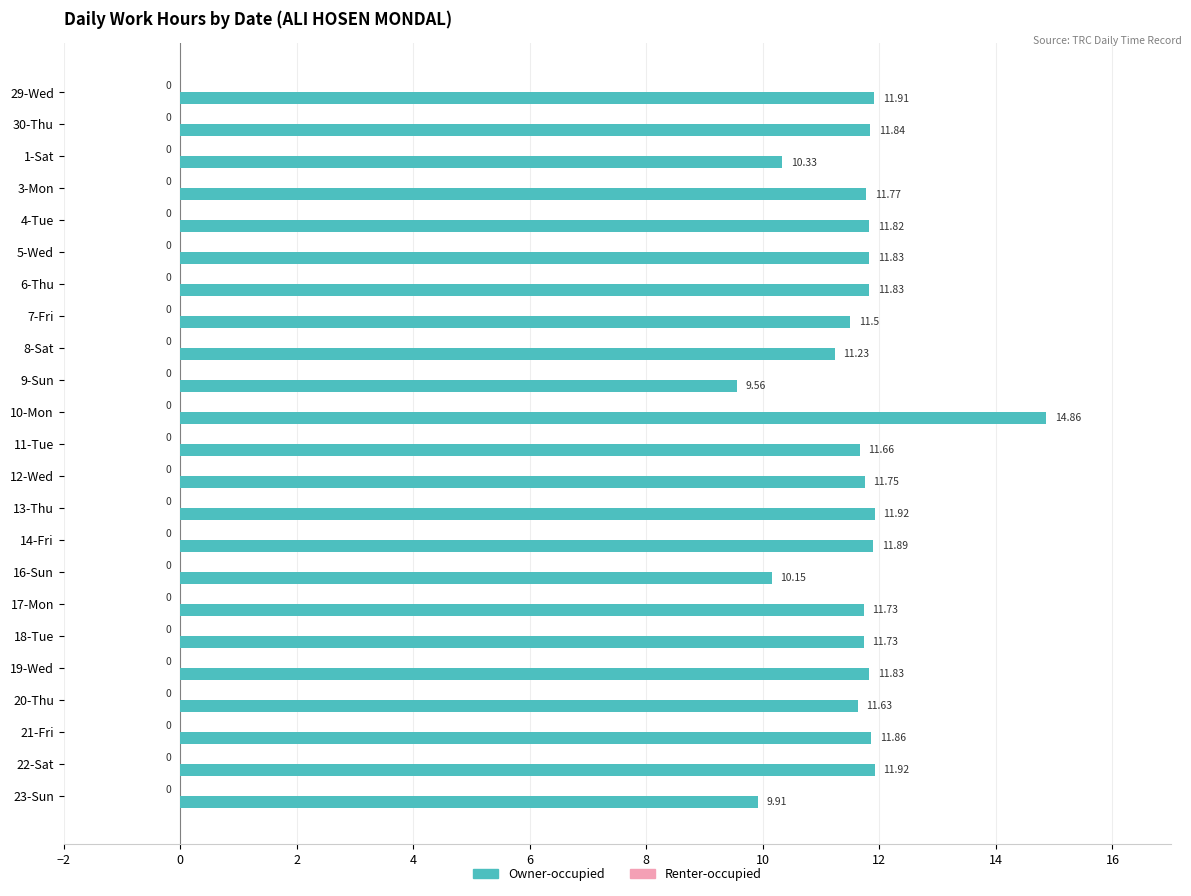

What is the ratio of the value at 6-Thu to the value at 12-Wed?

1.0